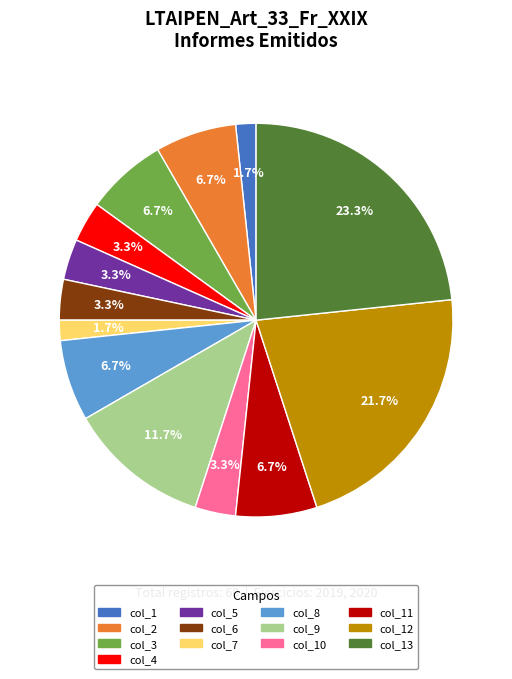

Is there a majority slice in this chart?

No